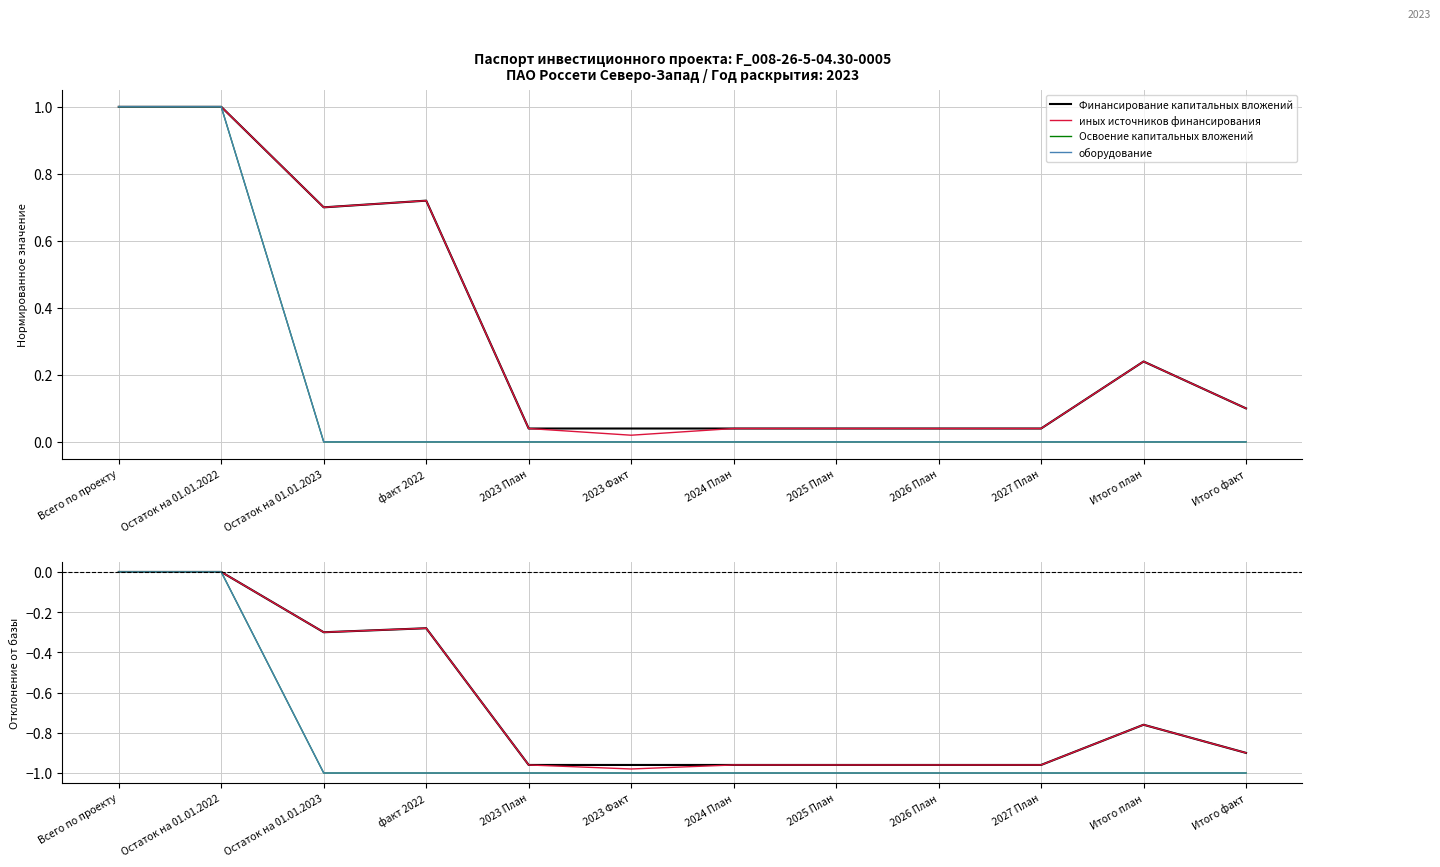

Reading left to right, transcribe all the data shown in this chart.

Финансирование капитальных вложений: 0.0	0.0	-0.3	-0.3	-1.0	-1.0	-1.0	-1.0	-1.0	-1.0	-0.8	-0.9
иных источников финансирования: 0.0	0.0	-0.3	-0.3	-1.0	-1.0	-1.0	-1.0	-1.0	-1.0	-0.8	-0.9
Освоение капитальных вложений: 0.0	0.0	-1.0	-1.0	-1.0	-1.0	-1.0	-1.0	-1.0	-1.0	-1.0	-1.0
оборудование: 0.0	0.0	-1.0	-1.0	-1.0	-1.0	-1.0	-1.0	-1.0	-1.0	-1.0	-1.0